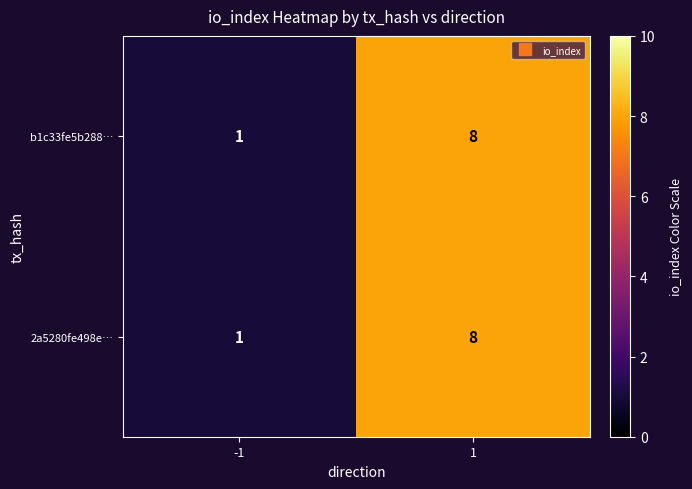

True or false: b1c33fe5b288… has a value of 11 at 1.

False